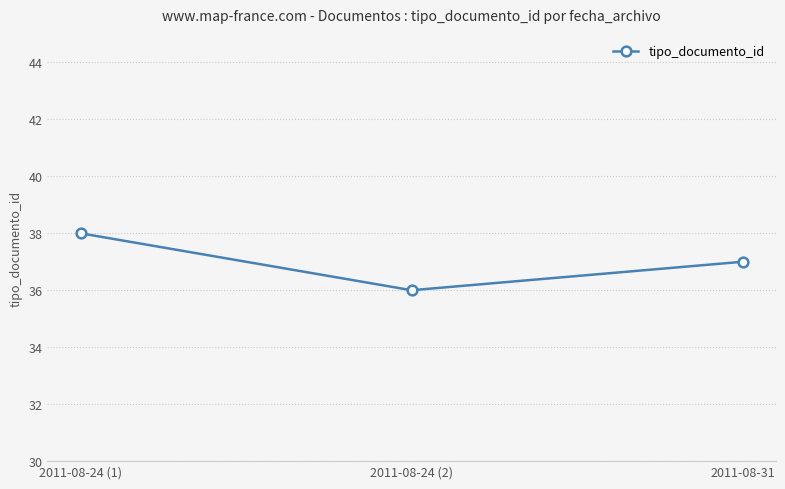

What is the sum of the values at 2011-08-24 (2) and 2011-08-31?

73